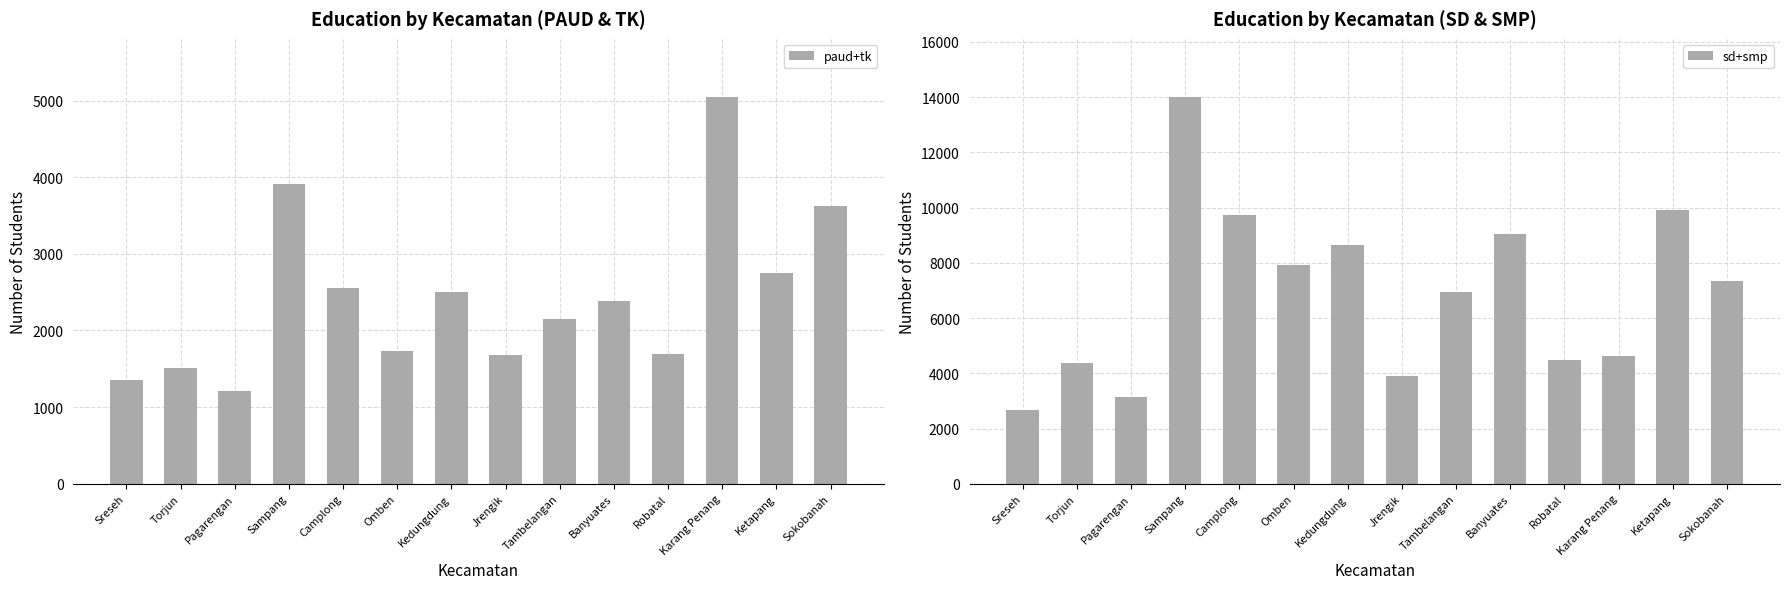

What is the minimum value shown in the chart?

1216